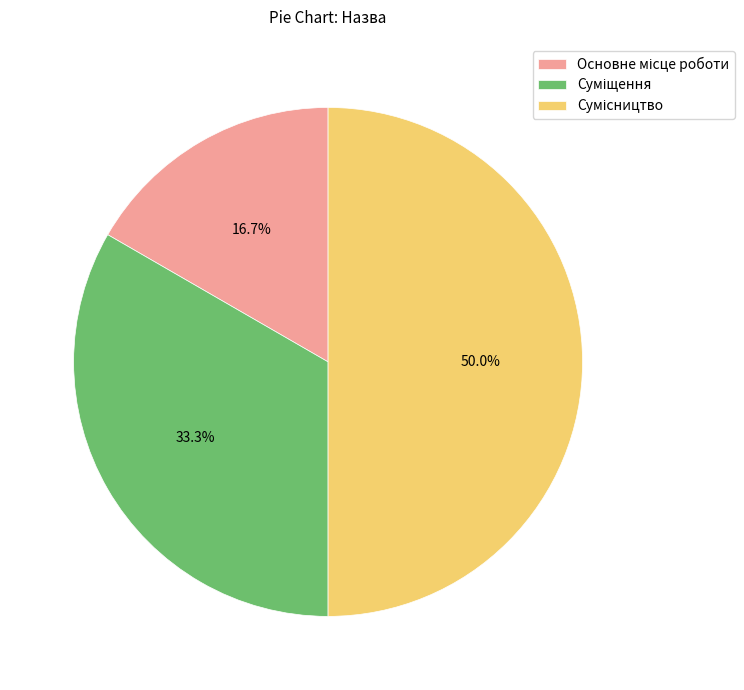

How many slices are in this pie chart?

3